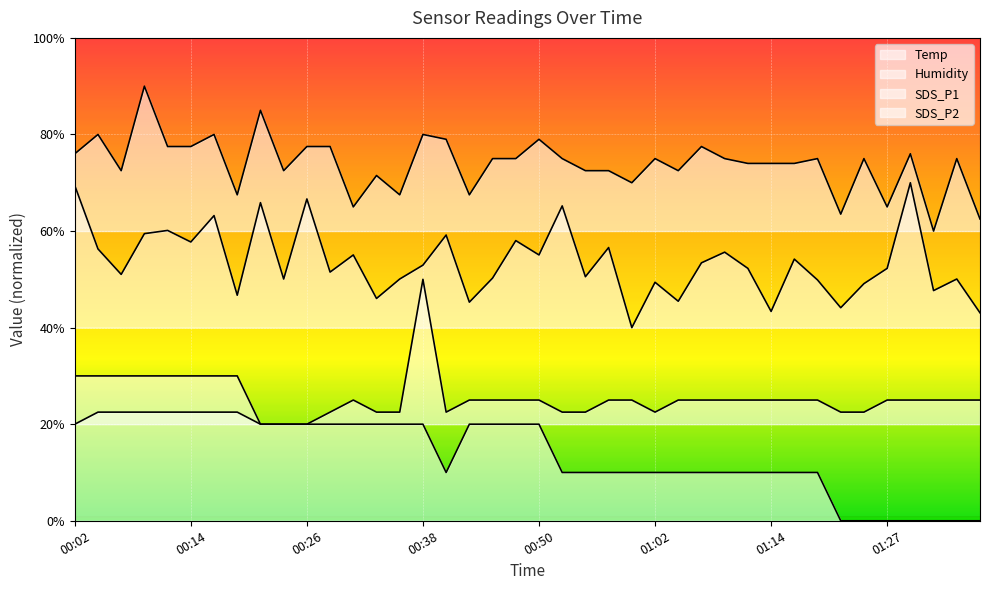

List the labels in order of SDS_P1 value, largest first.

01:29, 00:02, 00:26, 00:21, 00:53, 00:16, 00:11, 00:09, 00:40, 00:48, 00:14, 00:57, 00:04, 01:10, 00:31, 00:50, 01:17, 01:07, 00:38, 01:12, 01:27, 00:28, 00:06, 00:55, 00:45, 00:23, 00:35, 01:34, 01:19, 01:02, 01:24, 01:31, 00:19, 00:33, 01:05, 00:43, 01:22, 01:14, 01:36, 01:00